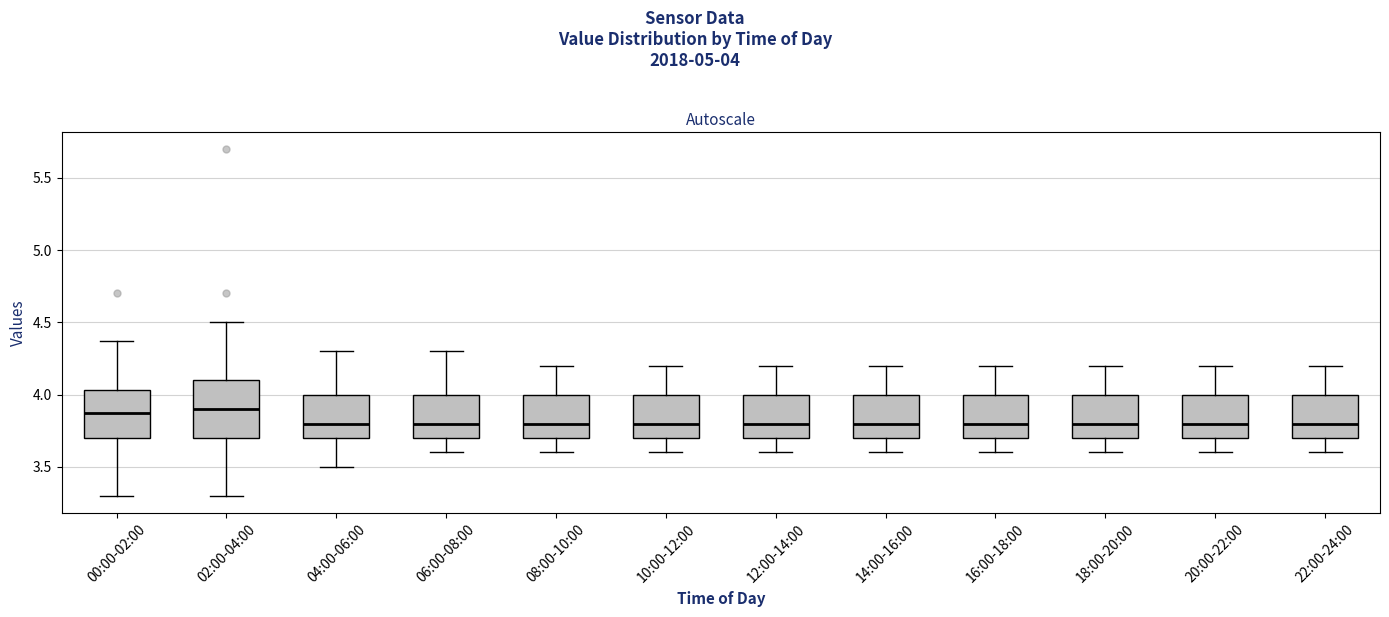

Reading left to right, transcribe this box plot: for each box, give where its median line is, the range the box spans, and where its two whiskers end, as read against the y-axis. The values are not printed on the chart, so give them approximately, as read against the axis.

00:00-02:00: median 3.85, box 3.70 to 4.05, whiskers 3.30 to 4.35
02:00-04:00: median 3.90, box 3.70 to 4.10, whiskers 3.30 to 4.50
04:00-06:00: median 3.80, box 3.70 to 4.00, whiskers 3.50 to 4.30
06:00-08:00: median 3.80, box 3.70 to 4.00, whiskers 3.60 to 4.30
08:00-10:00: median 3.80, box 3.70 to 4.00, whiskers 3.60 to 4.20
10:00-12:00: median 3.80, box 3.70 to 4.00, whiskers 3.60 to 4.20
12:00-14:00: median 3.80, box 3.70 to 4.00, whiskers 3.60 to 4.20
14:00-16:00: median 3.80, box 3.70 to 4.00, whiskers 3.60 to 4.20
16:00-18:00: median 3.80, box 3.70 to 4.00, whiskers 3.60 to 4.20
18:00-20:00: median 3.80, box 3.70 to 4.00, whiskers 3.60 to 4.20
20:00-22:00: median 3.80, box 3.70 to 4.00, whiskers 3.60 to 4.20
22:00-24:00: median 3.80, box 3.70 to 4.00, whiskers 3.60 to 4.20